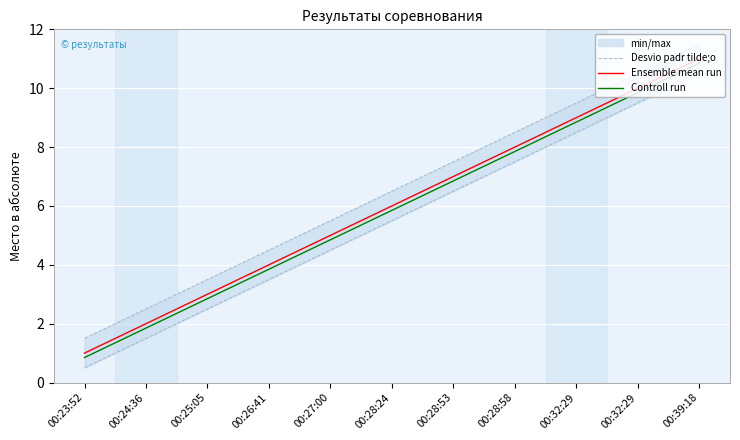

Where does the Controll run series first go above 5?

00:28:24